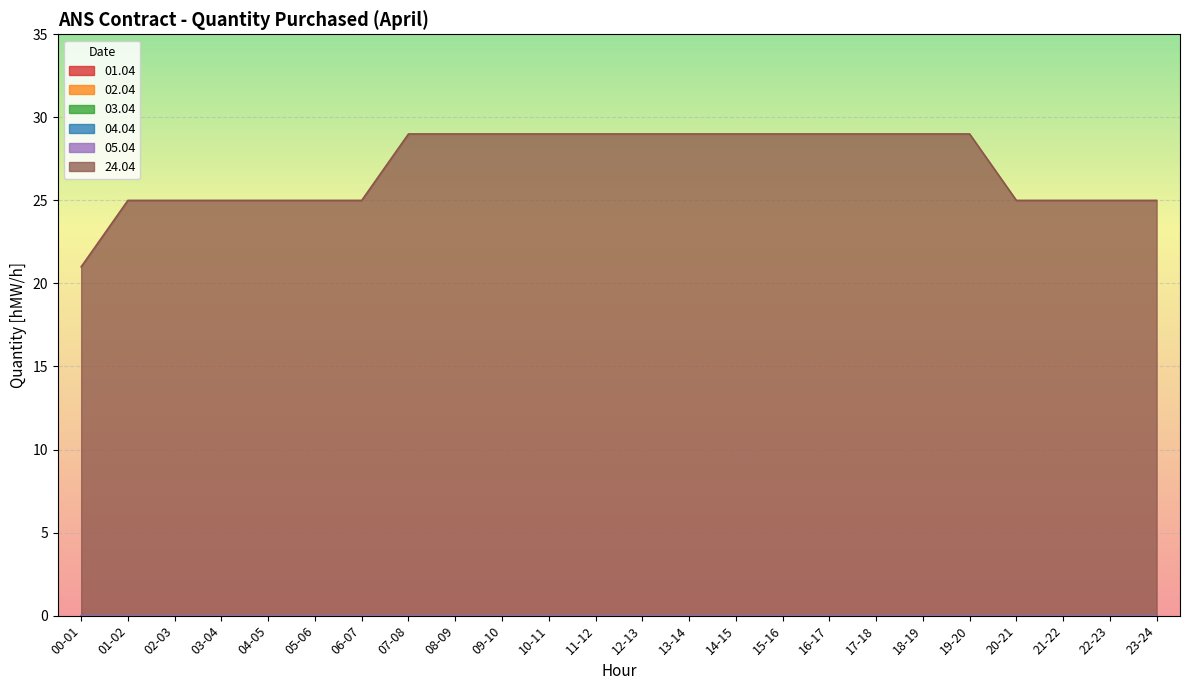

What are all the series names shown in the legend?

01.04, 02.04, 03.04, 04.04, 05.04, 24.04